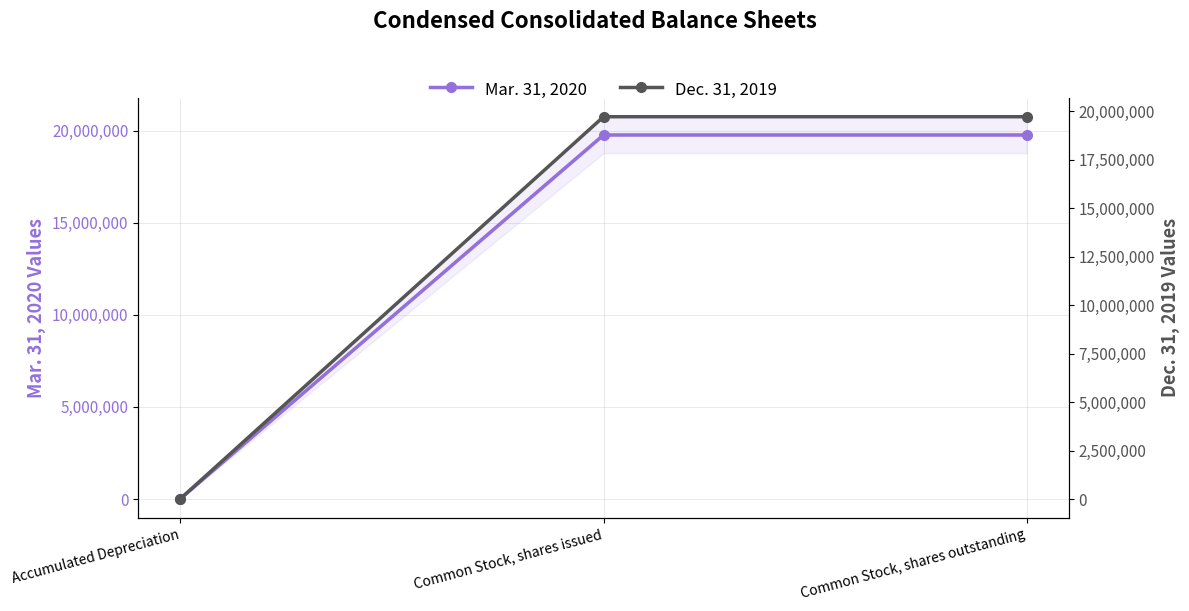

Reading right to left, transcribe all the data shown in this chart.

Mar. 31, 2020: Common Stock, shares outstanding=19760120	Common Stock, shares issued=19760120	Accumulated Depreciation=17003
Dec. 31, 2019: Common Stock, shares outstanding=19713185	Common Stock, shares issued=19713185	Accumulated Depreciation=16818